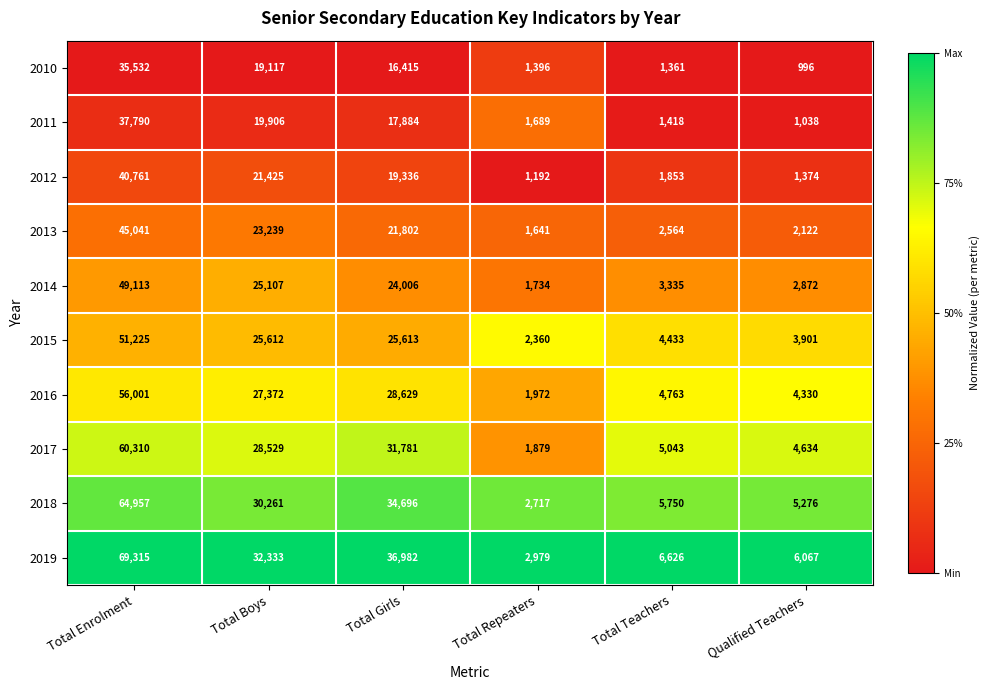

The 2013 series shows 68764 at Total Enrolment. True or false?

False